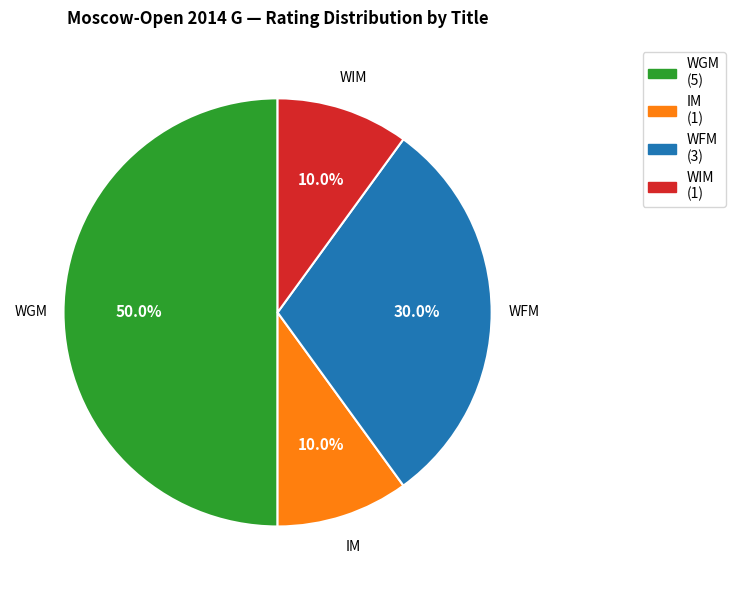

How many slices are in this pie chart?

4